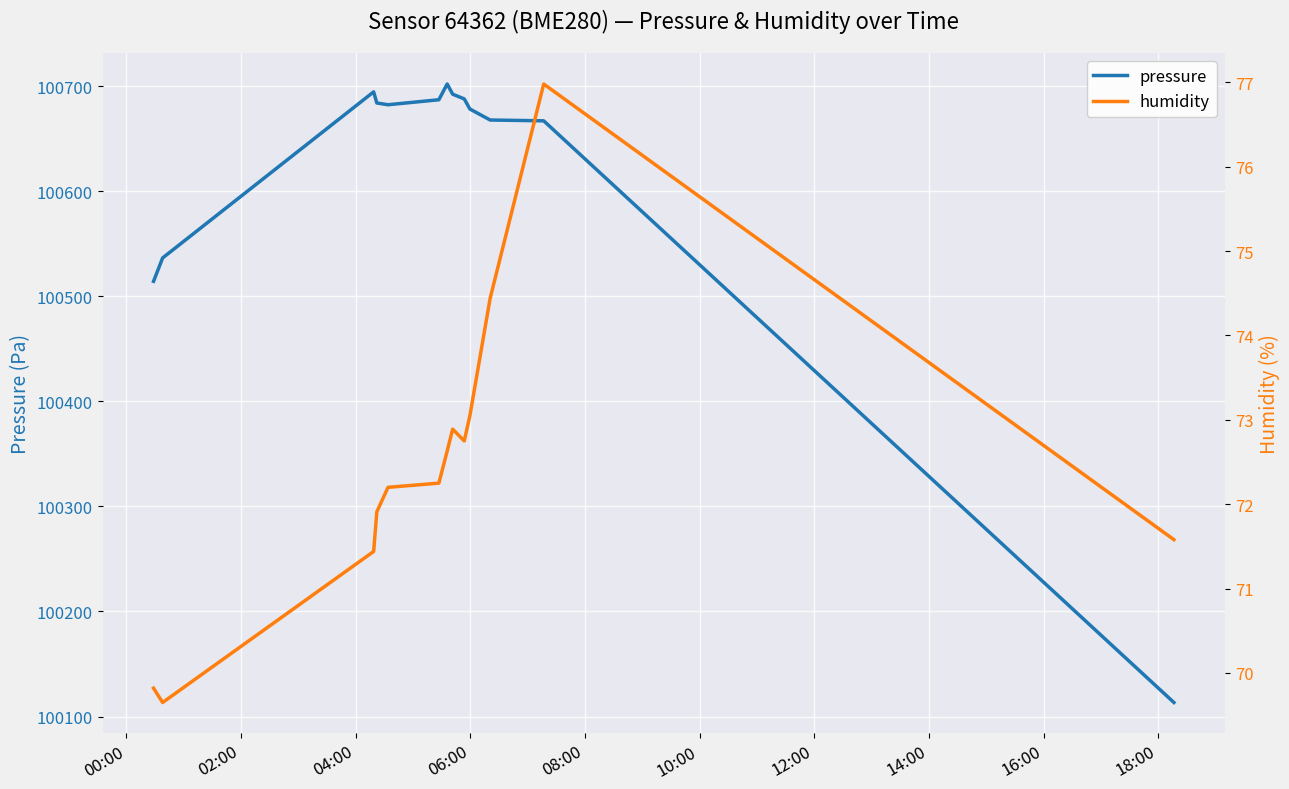

What is the highest value of the pressure series?

100702.0